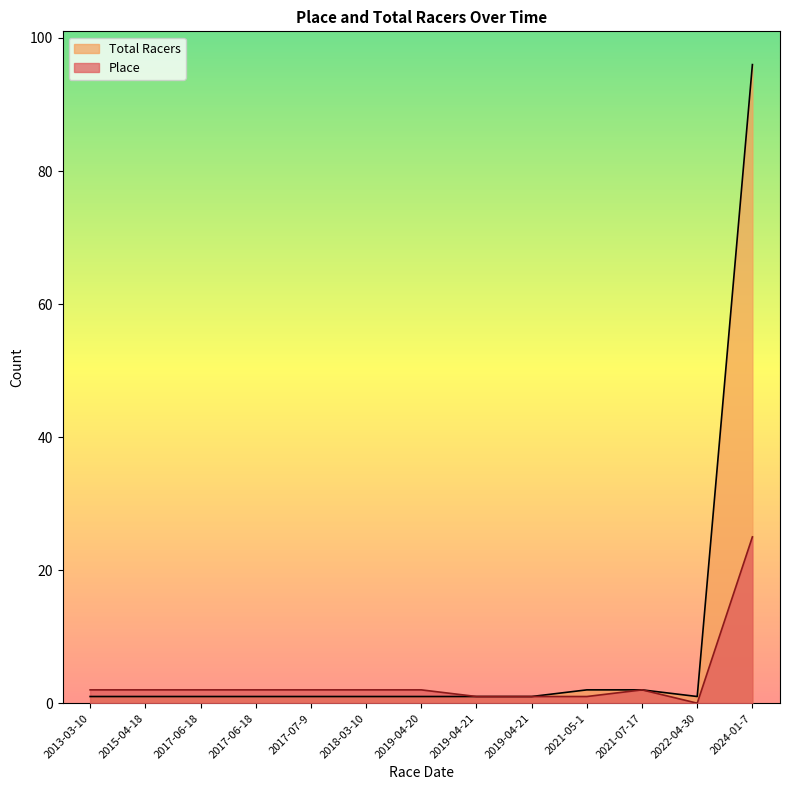

How many values in the Place series are below 2?

4